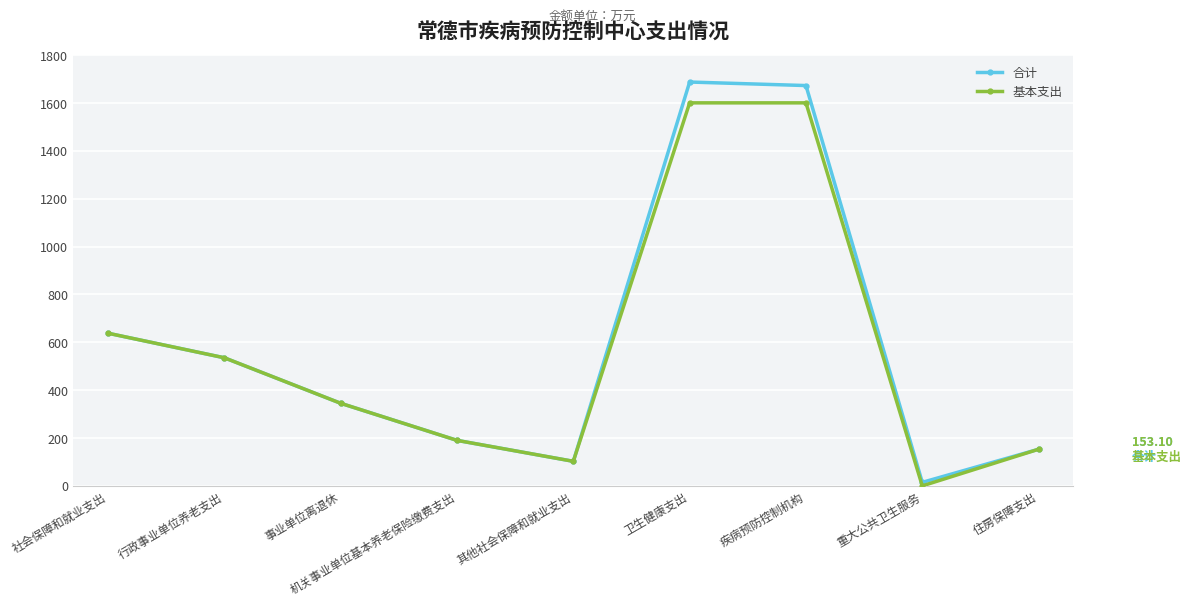

Which series has the largest total across all categories?

合计